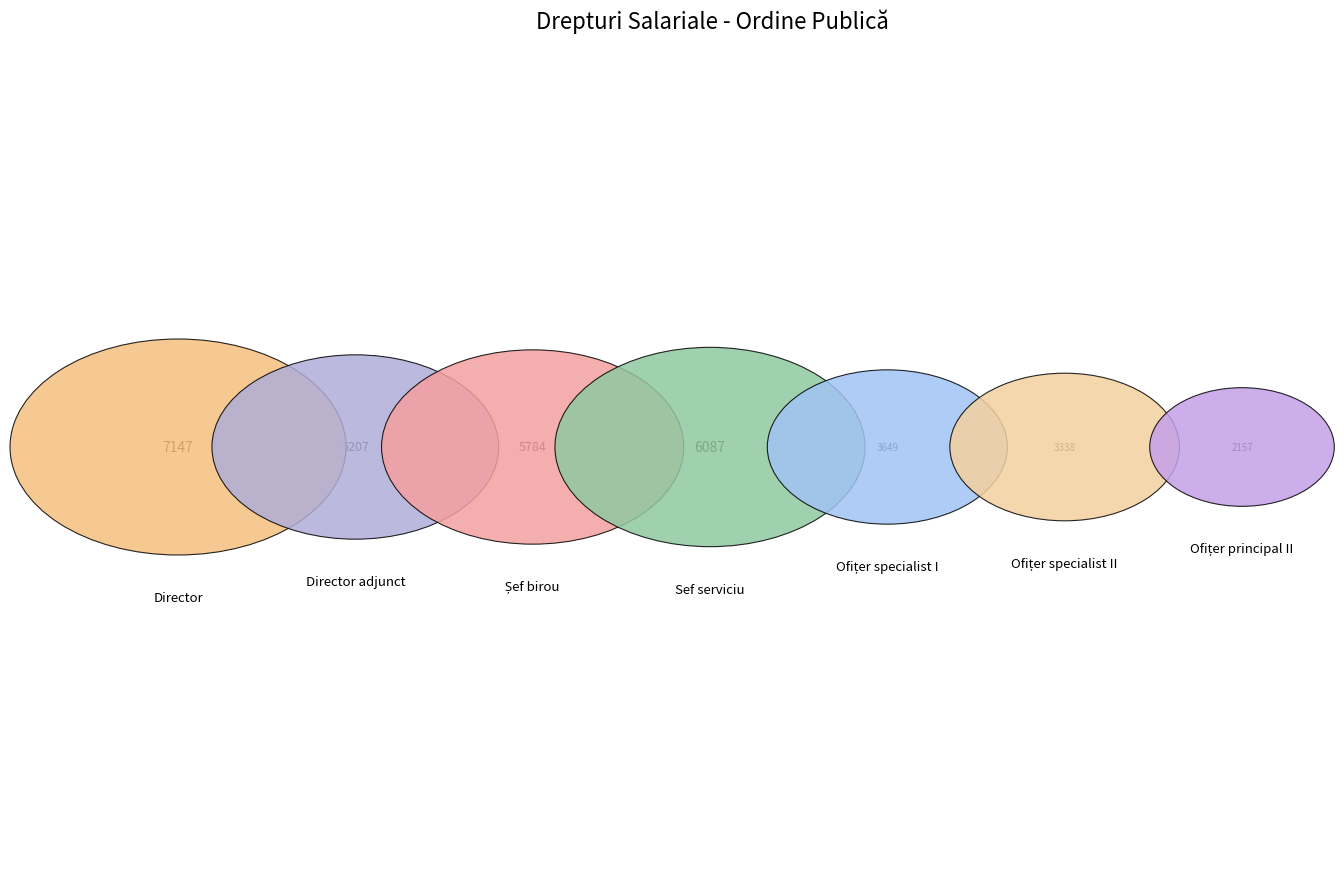

Rank the categories by value from highest to lowest.

Director, Sef serviciu, Șef birou, Director adjunct, Ofițer specialist I, Ofițer specialist II, Ofițer principal II